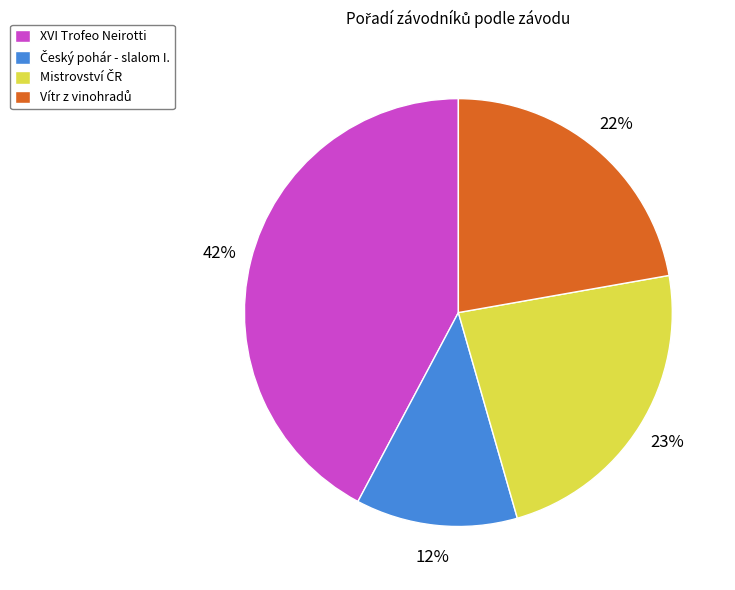

To the nearest percent, what is the difference between the largest and smallest slice percentages?

30%